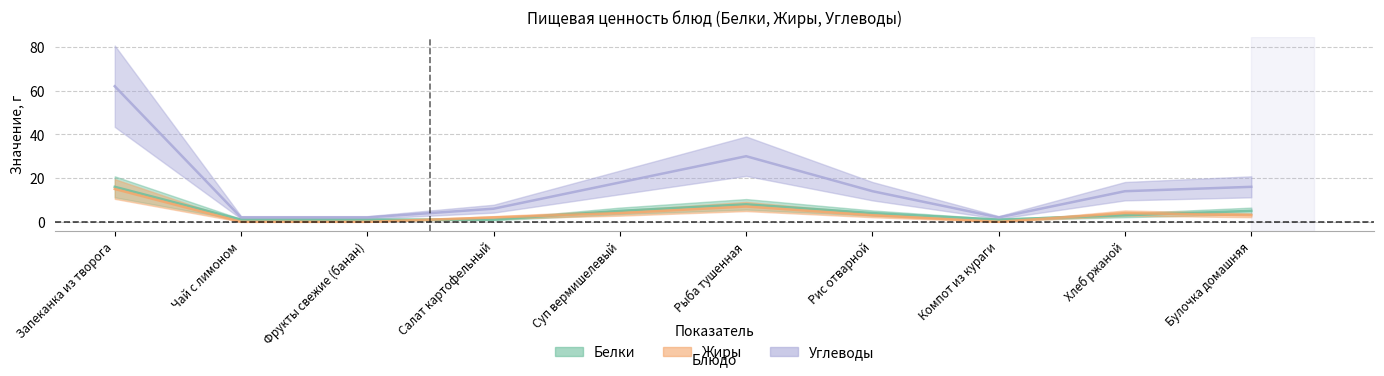

At Рыба тушенная, list the series in order from largest to smallest.

Углеводы, Белки, Жиры